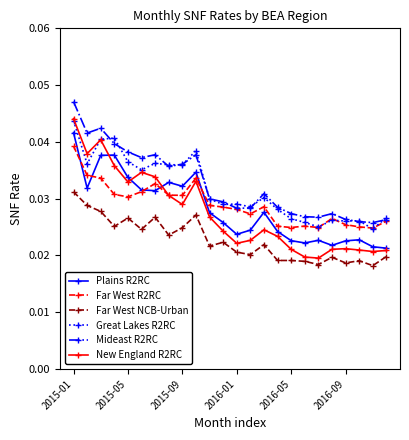

Which series has the widest spread of values?

New England R2RC